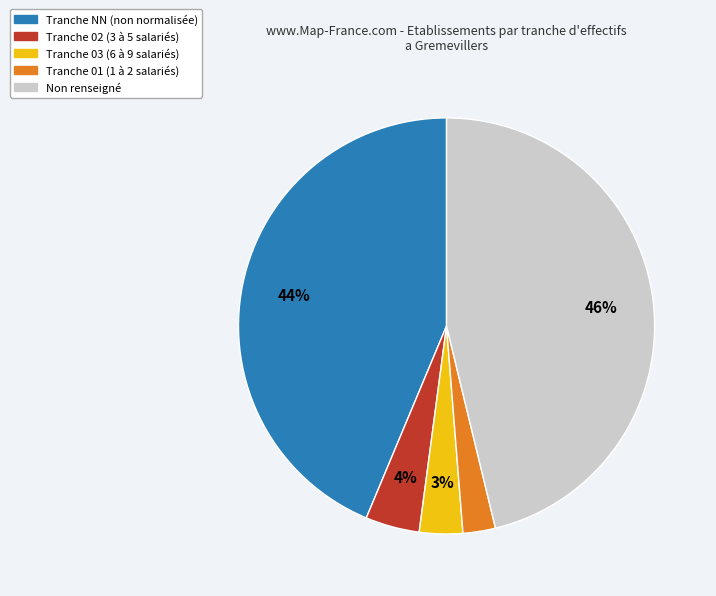

To the nearest percent, what is the average slice percentage?

20%